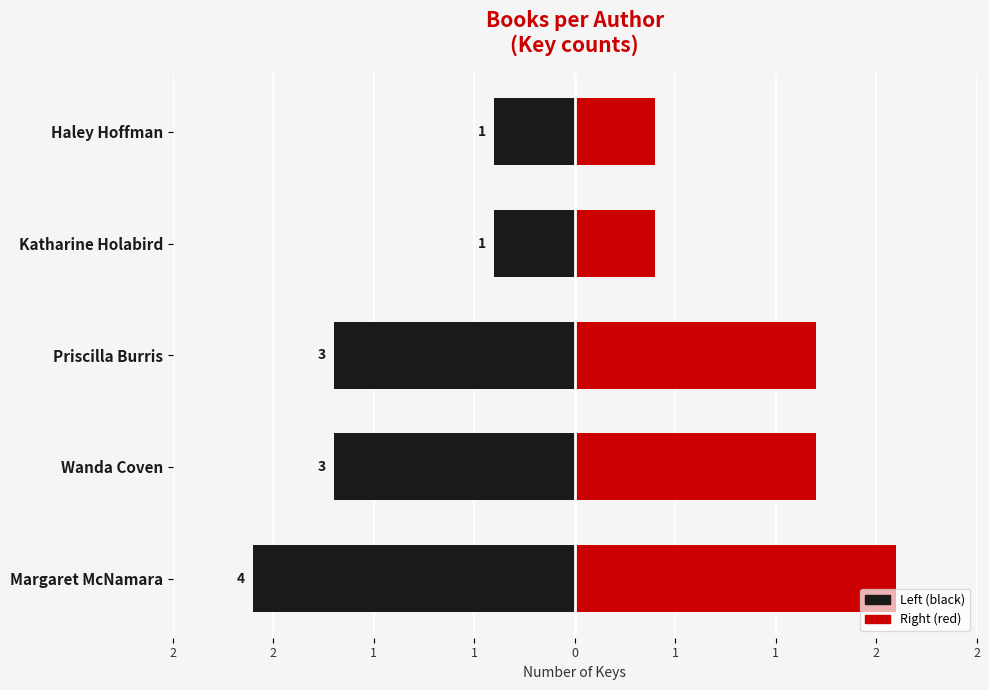

How many values in the Count (right) series are below 1?

2